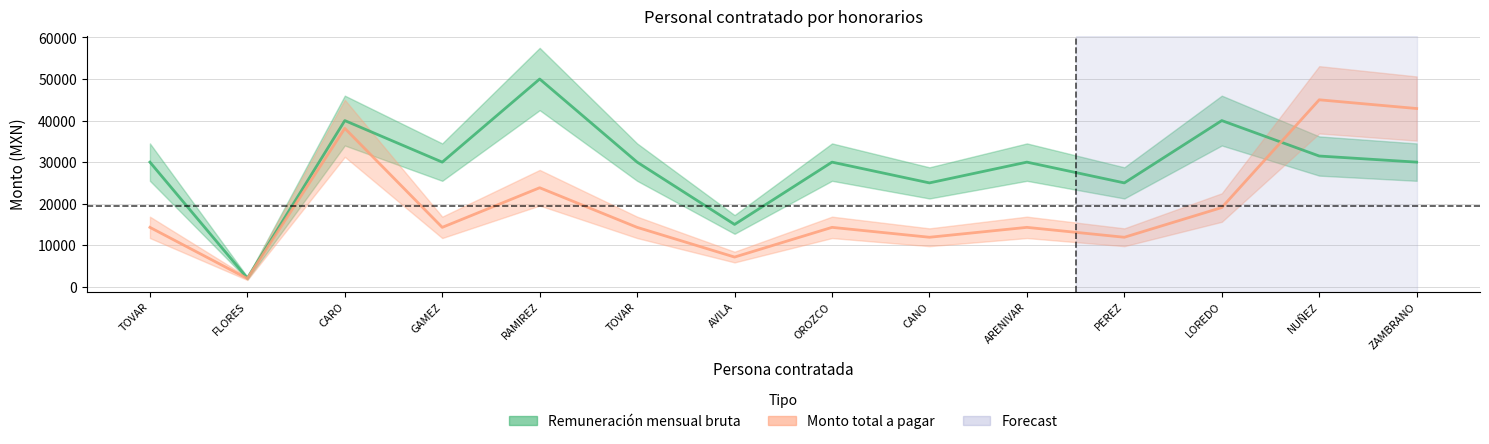

At OROZCO, list the series in order from largest to smallest.

Remuneración mensual bruta, Monto total a pagar